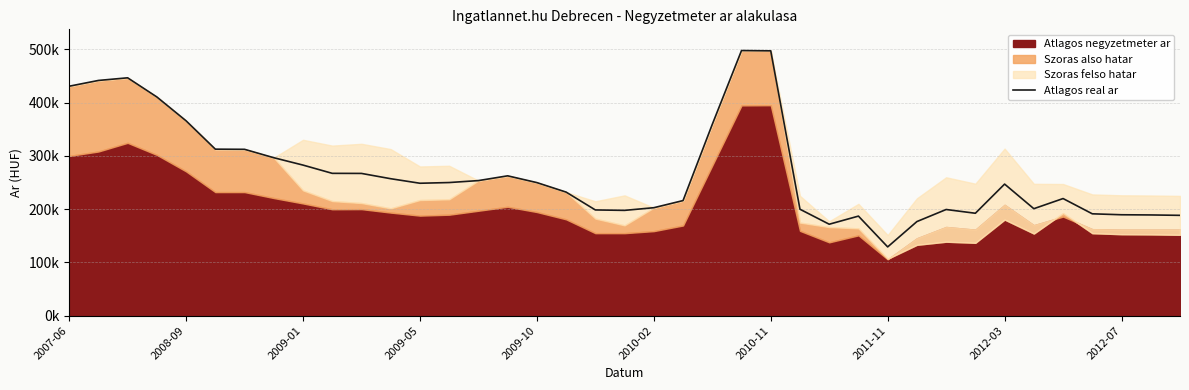

Where does the data first go above 248713?

2007-06